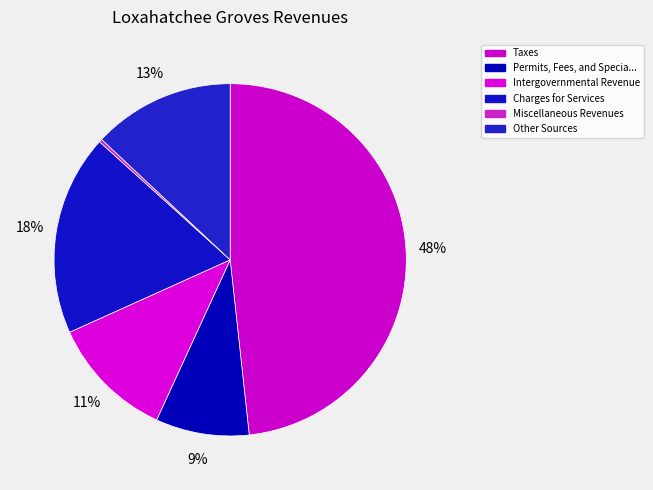

Count the number of slices in the pie.

6